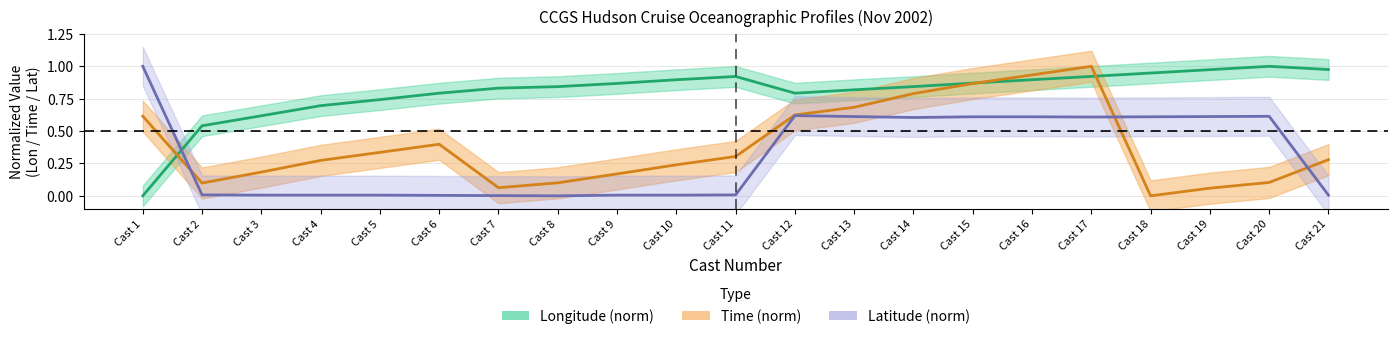

How many interior local peaks does the latitude series have?

2